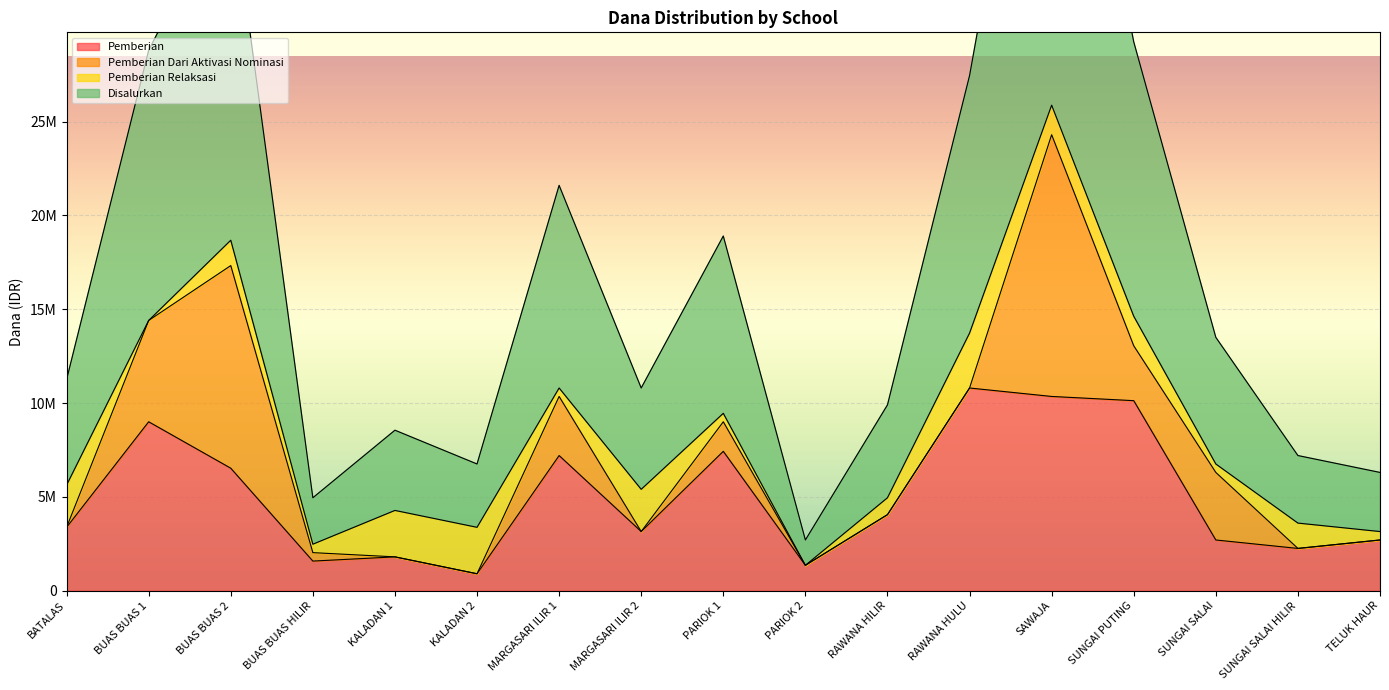

At which label does Pemberian first exceed 3375000?

BUAS BUAS 1